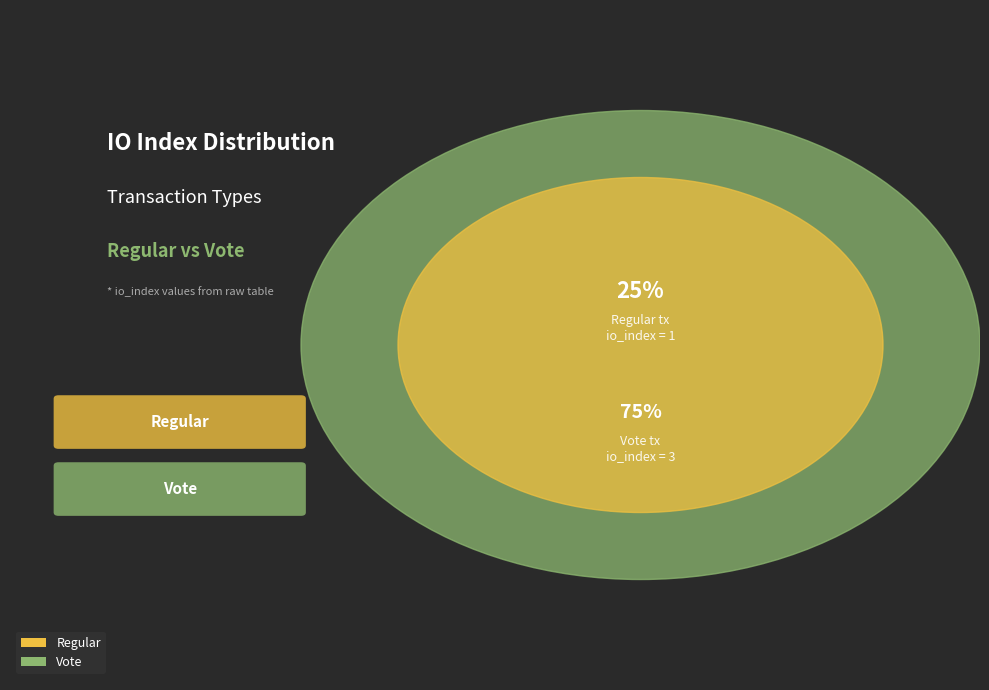

Which slice is the largest?

Vote